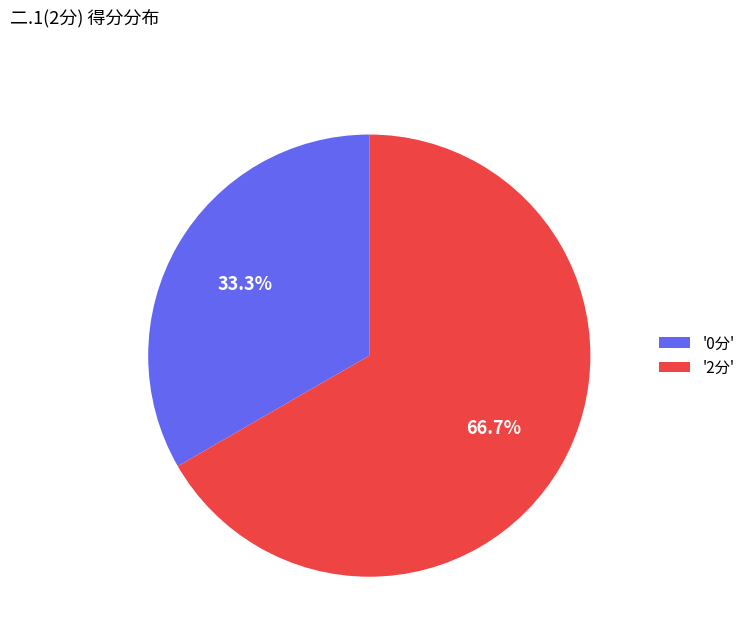

How many slices are in this pie chart?

2